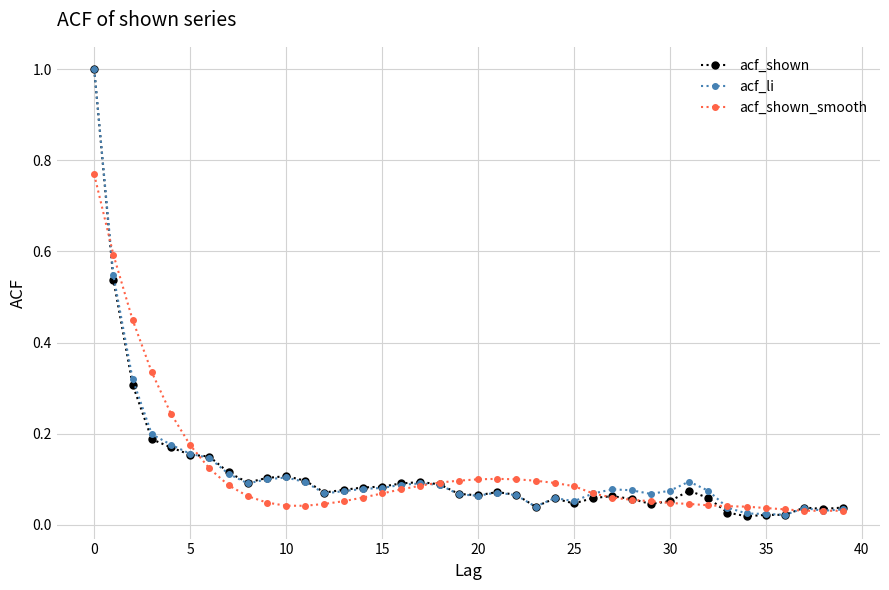

What is the maximum value for acf_shown?

1.0